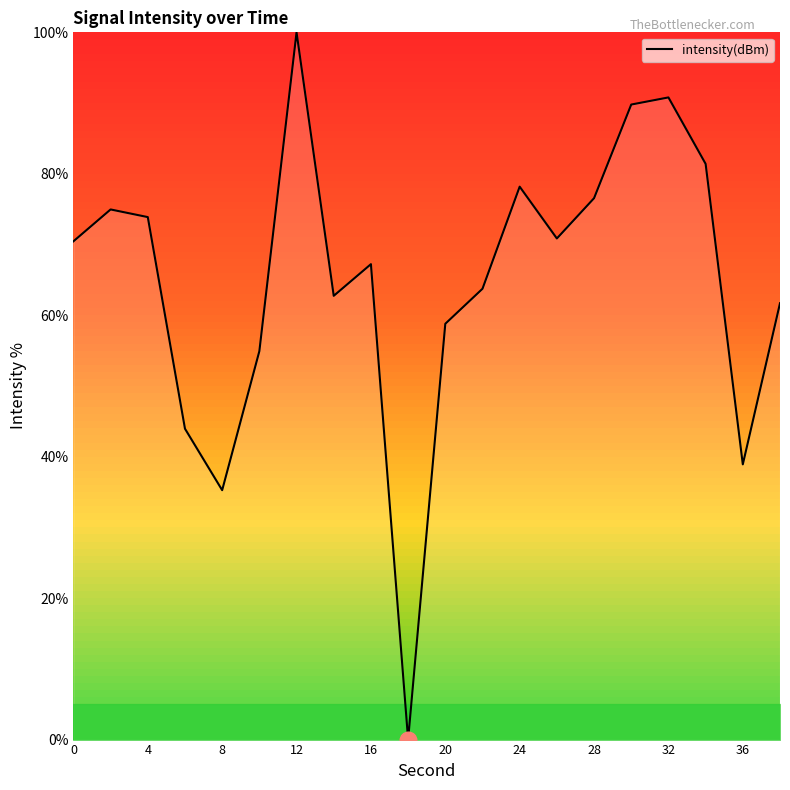

What is the greatest value displayed?

100.0